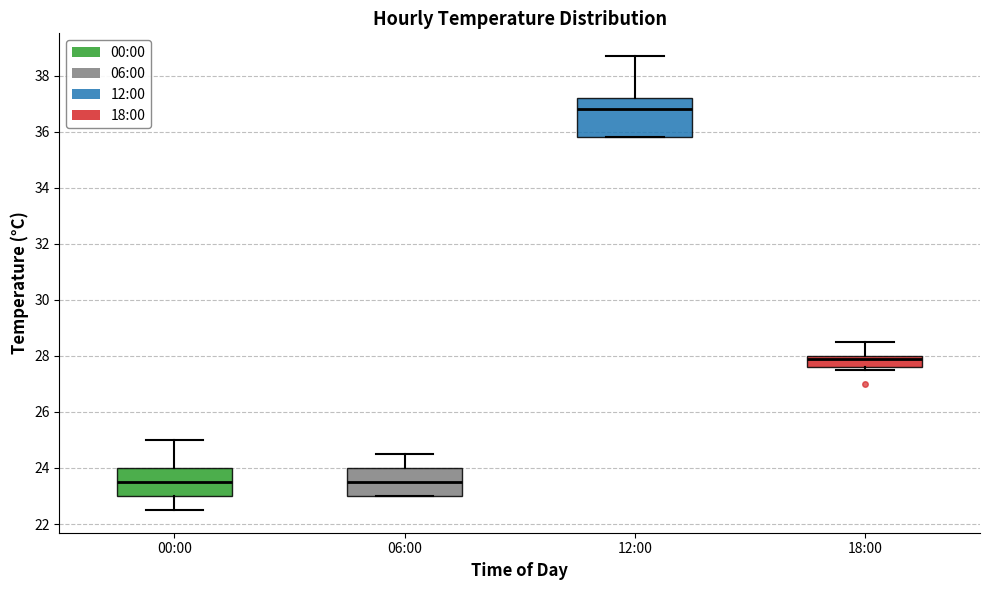

Where does the median line of the box for 12:00 sit on the y-axis? The values are not printed on the chart, so give them approximately, as read against the axis.

36.8